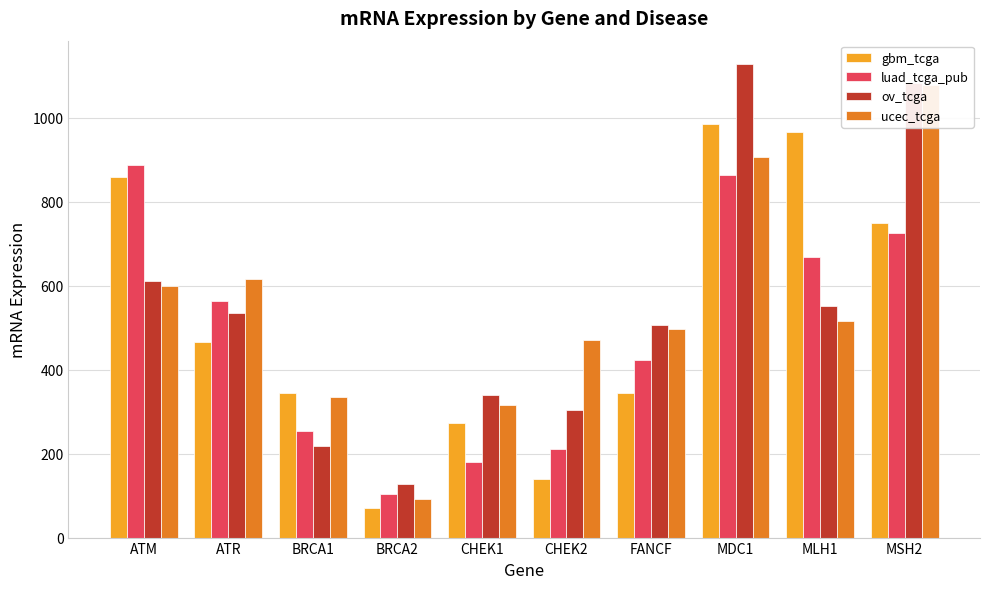

Reading left to right, list all the values displayed in this chart.

gbm_tcga: ATM=859.7	ATR=465.4	BRCA1=344.1	BRCA2=70.3	CHEK1=273.0	CHEK2=138.6	FANCF=344.2	MDC1=985.3	MLH1=966.0	MSH2=749.5
luad_tcga_pub: ATM=886.9	ATR=562.7	BRCA1=253.6	BRCA2=103.4	CHEK1=179.9	CHEK2=210.4	FANCF=423.1	MDC1=863.5	MLH1=667.6	MSH2=726.2
ov_tcga: ATM=610.0	ATR=535.5	BRCA1=218.6	BRCA2=126.7	CHEK1=338.8	CHEK2=303.6	FANCF=507.3	MDC1=1127.3	MLH1=552.3	MSH2=1082.0
ucec_tcga: ATM=598.2	ATR=616.5	BRCA1=334.3	BRCA2=90.9	CHEK1=316.1	CHEK2=470.3	FANCF=495.9	MDC1=906.6	MLH1=516.6	MSH2=1077.8